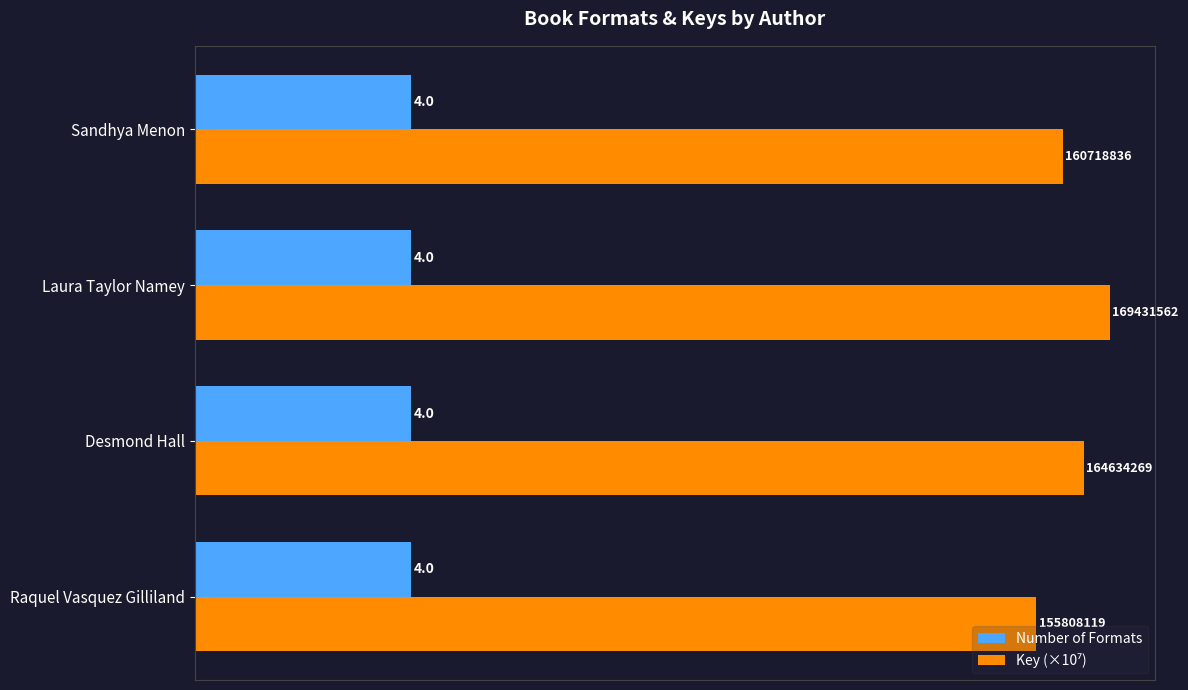

At which category is the sum across all series the highest?

Laura Taylor Namey